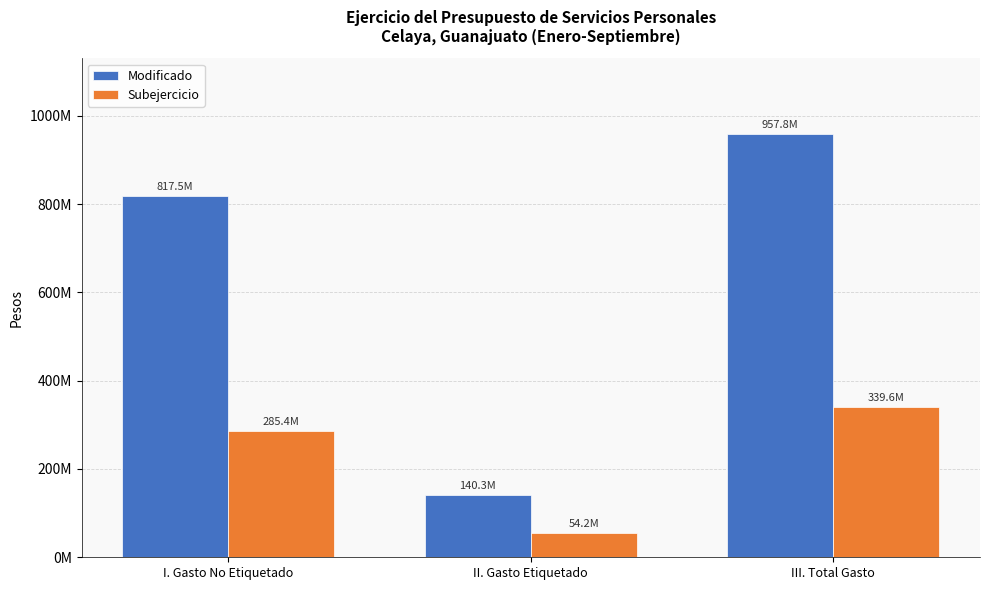

Rank the categories by Subejercicio value from lowest to highest.

II. Gasto Etiquetado, I. Gasto No Etiquetado, III. Total Gasto